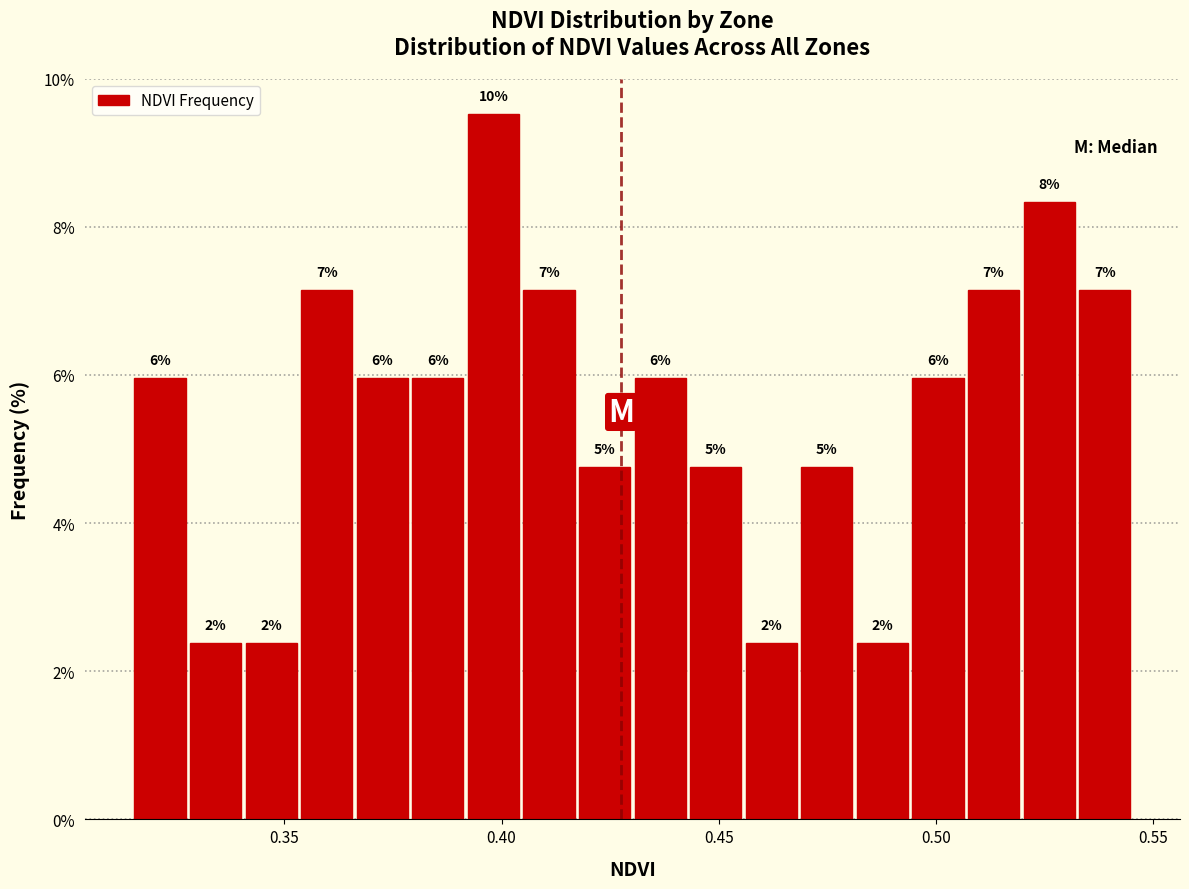

Read against the x-axis, roughly where is the centre of the tallest bar?

0.400